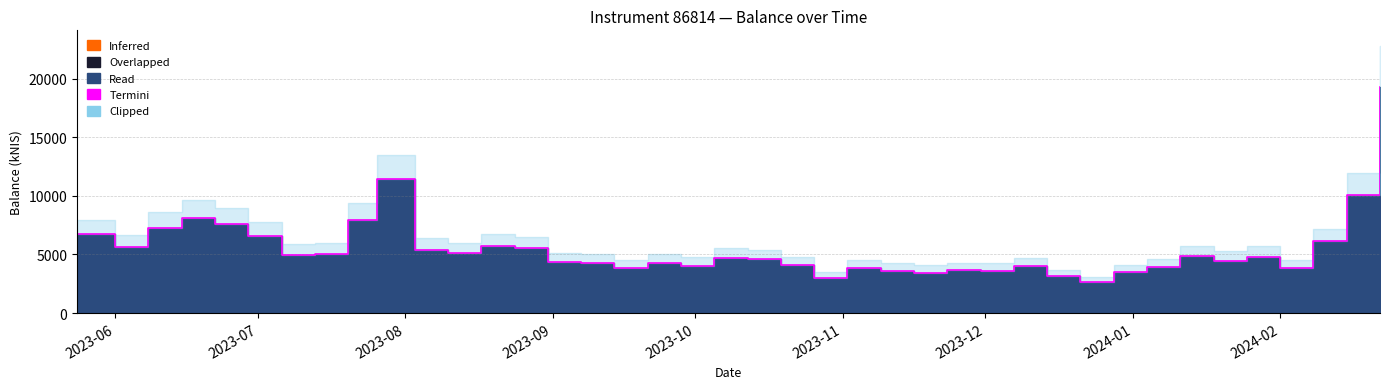

At which category does the data reach its first local peak?

2023-06-15